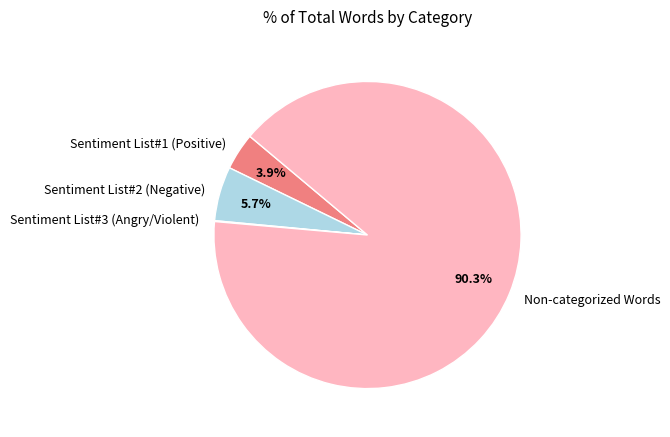

Does Non-categorized Words represent more than half of the total?

Yes